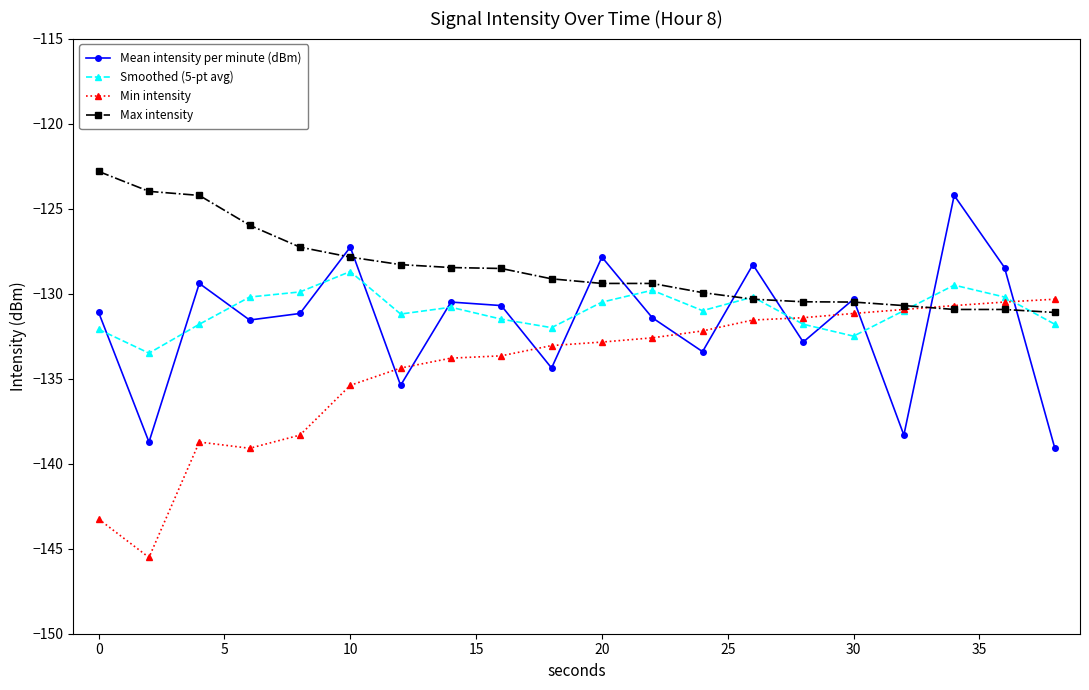

What is the difference between the maximum and minimum values in the Mean intensity per minute (dBm) series?

14.9